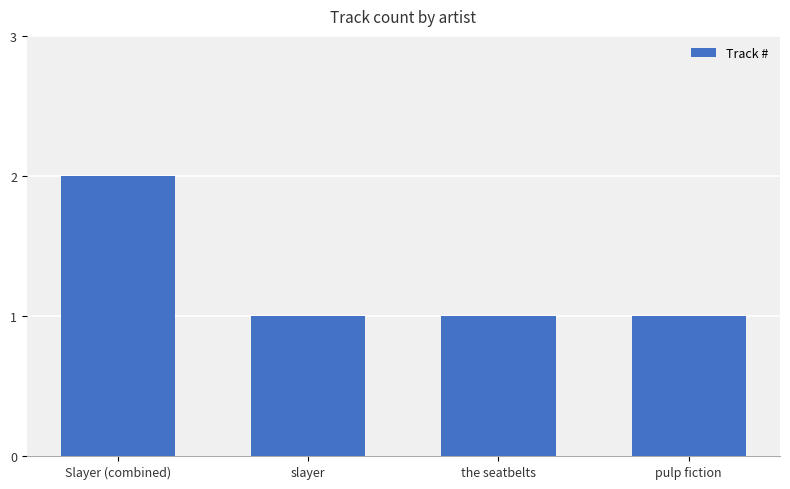

What is the sum of the values at Slayer (combined) and the seatbelts?

3